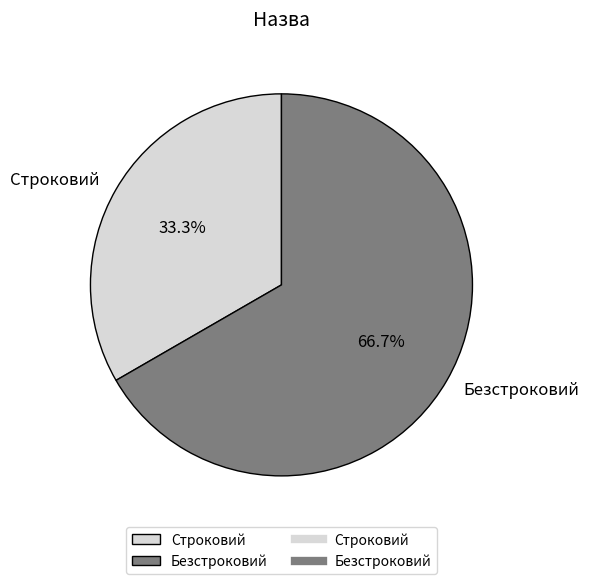

To the nearest percent, what is the difference between the largest and smallest slice percentages?

33%